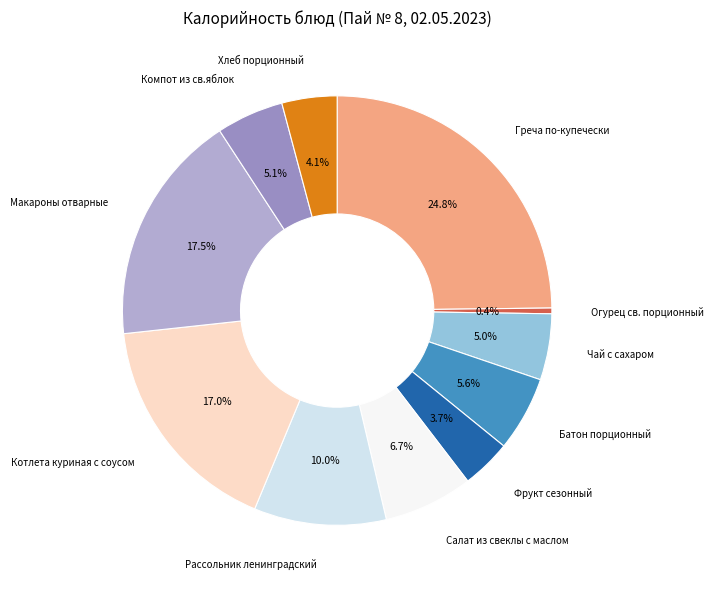

Combined, what portion of the pie is Греча по-купечески and Огурец св. порционный?

25.2%